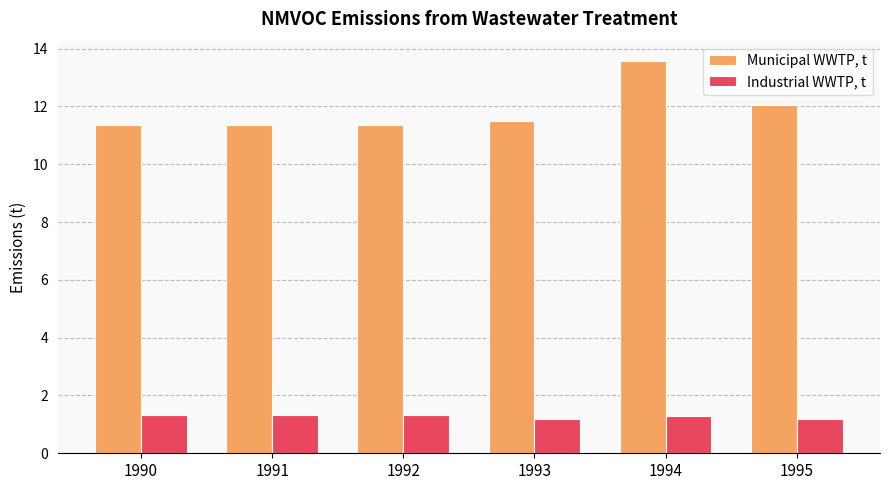

What is the difference between the maximum and minimum values in the Industrial WWTP, t series?

0.2